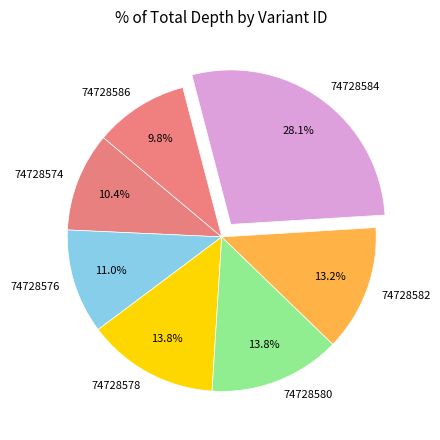

Does 74728580 represent more than half of the total?

No